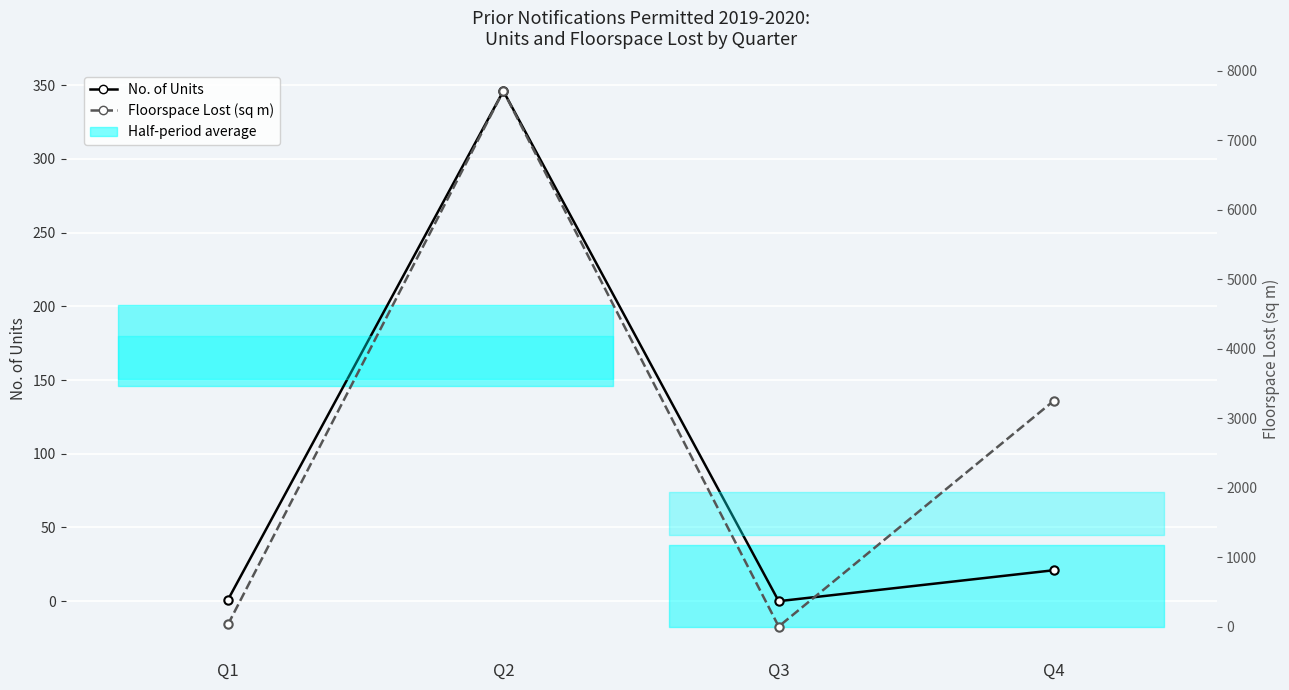

What are all the series names shown in the legend?

No. of Units, Floorspace Lost (sq m)